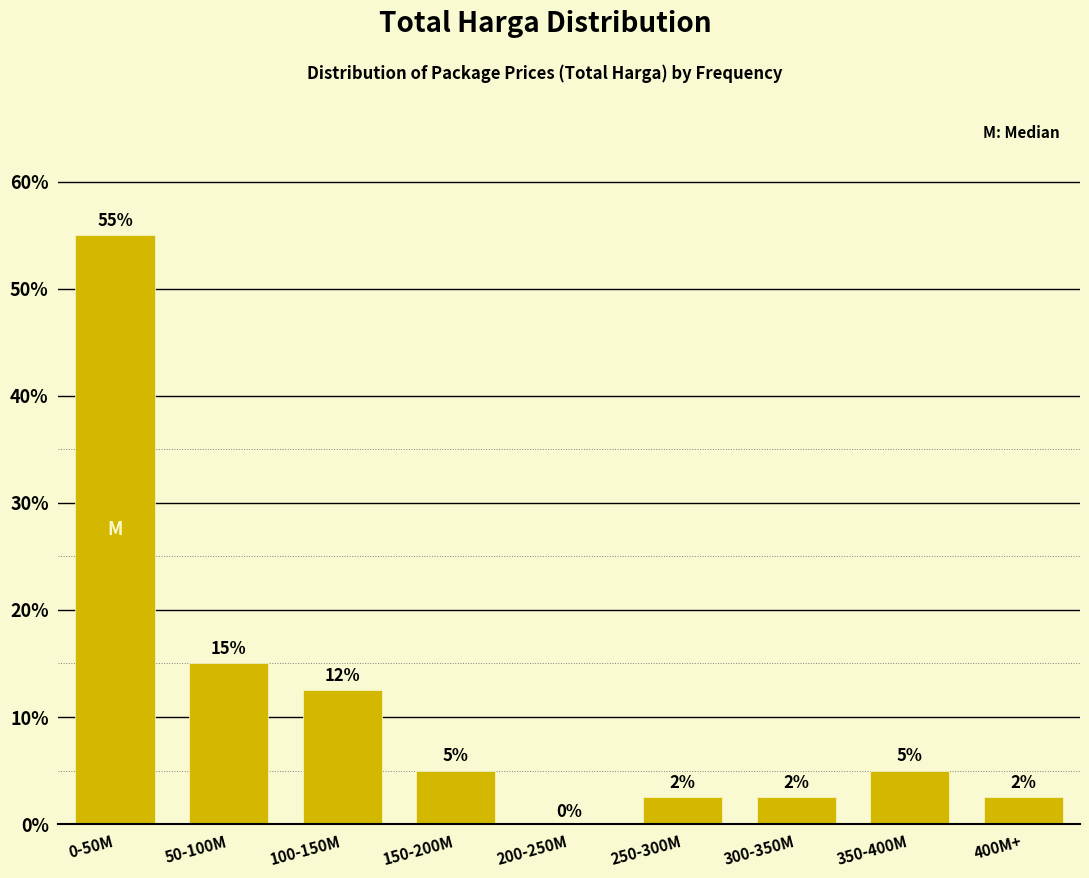

What is the sum of the values at 350-400M and 150-200M?

10.0